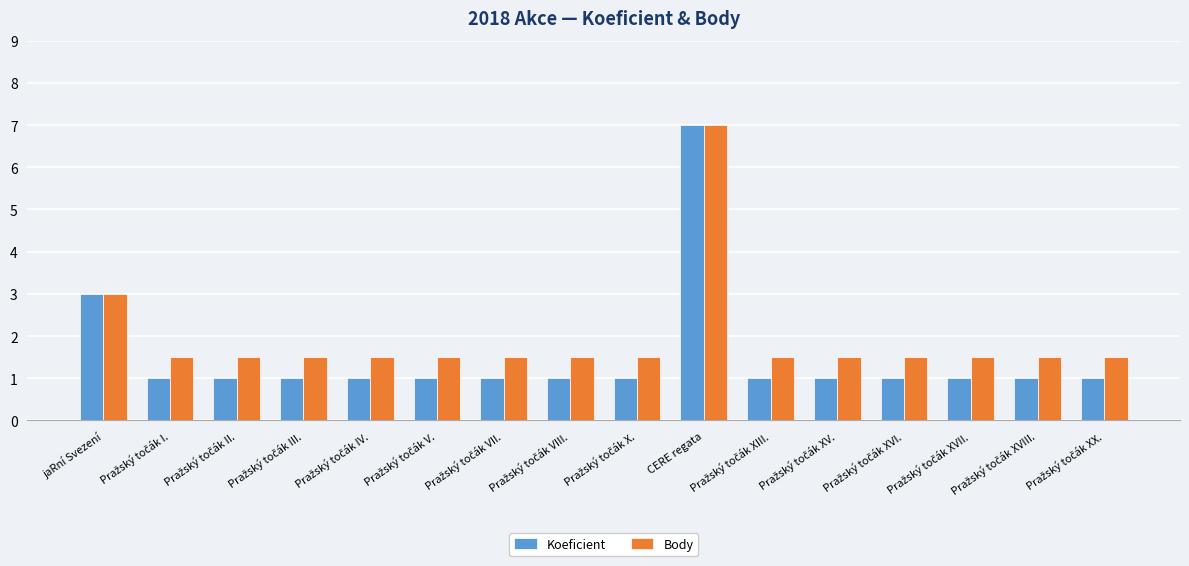

Which series has the widest spread of values?

Koeficient